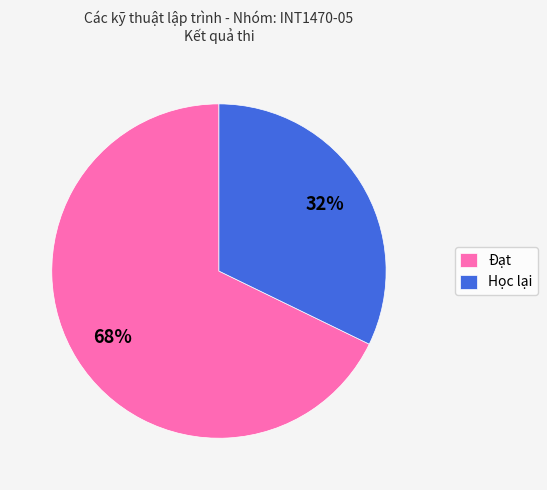

Count the number of slices in the pie.

2